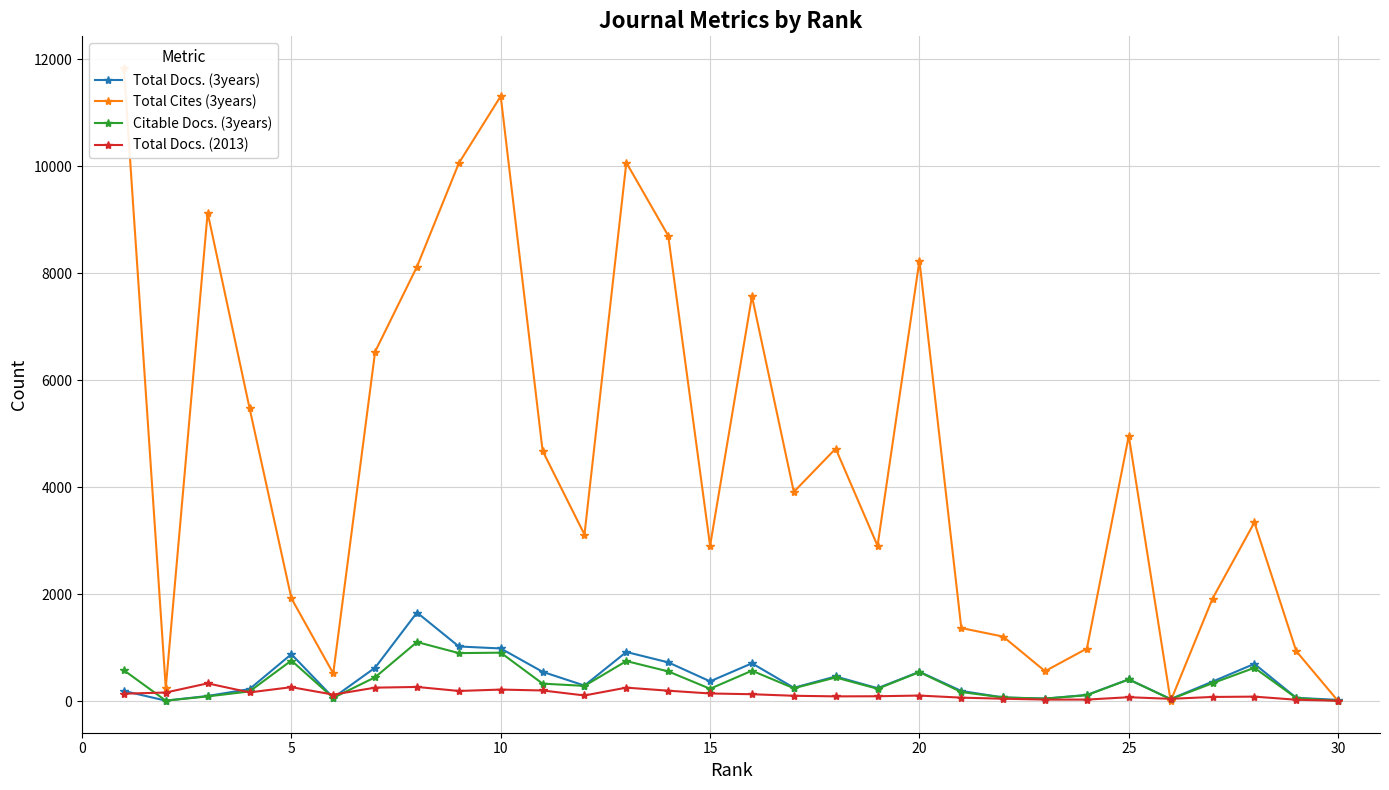

What is the sum of all Total Docs. (2013) values?

3958